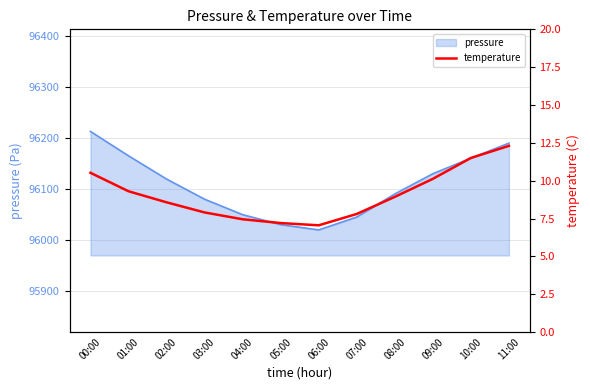

What is the minimum value for pressure?

96020.4